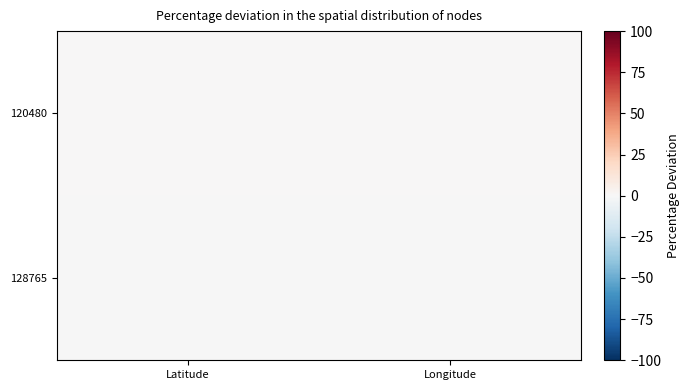

Which category has the highest value across all series?

Latitude